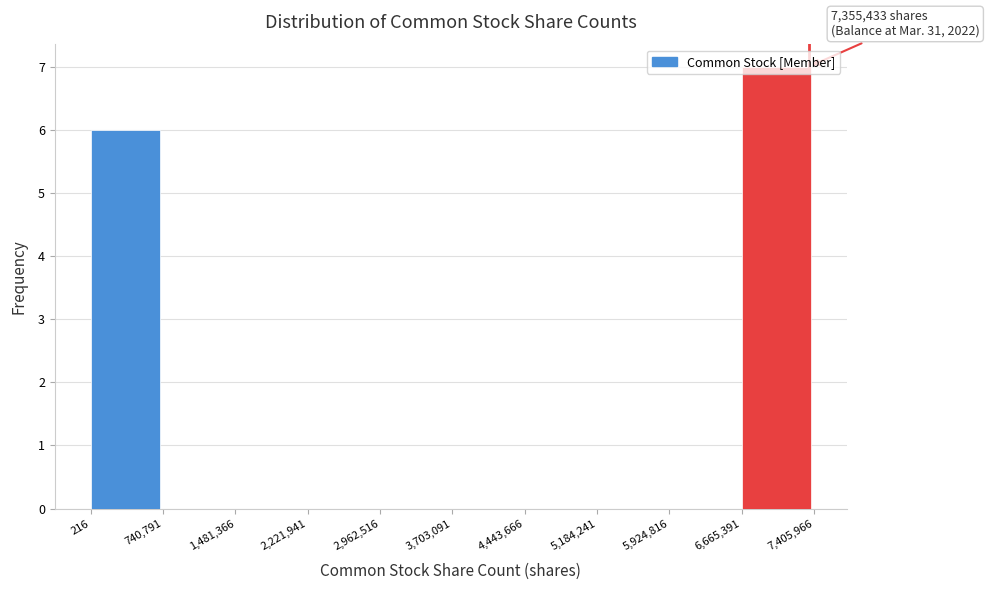

Over which range of the x-axis is the bar tallest?

6,665,391 to 7,405,966